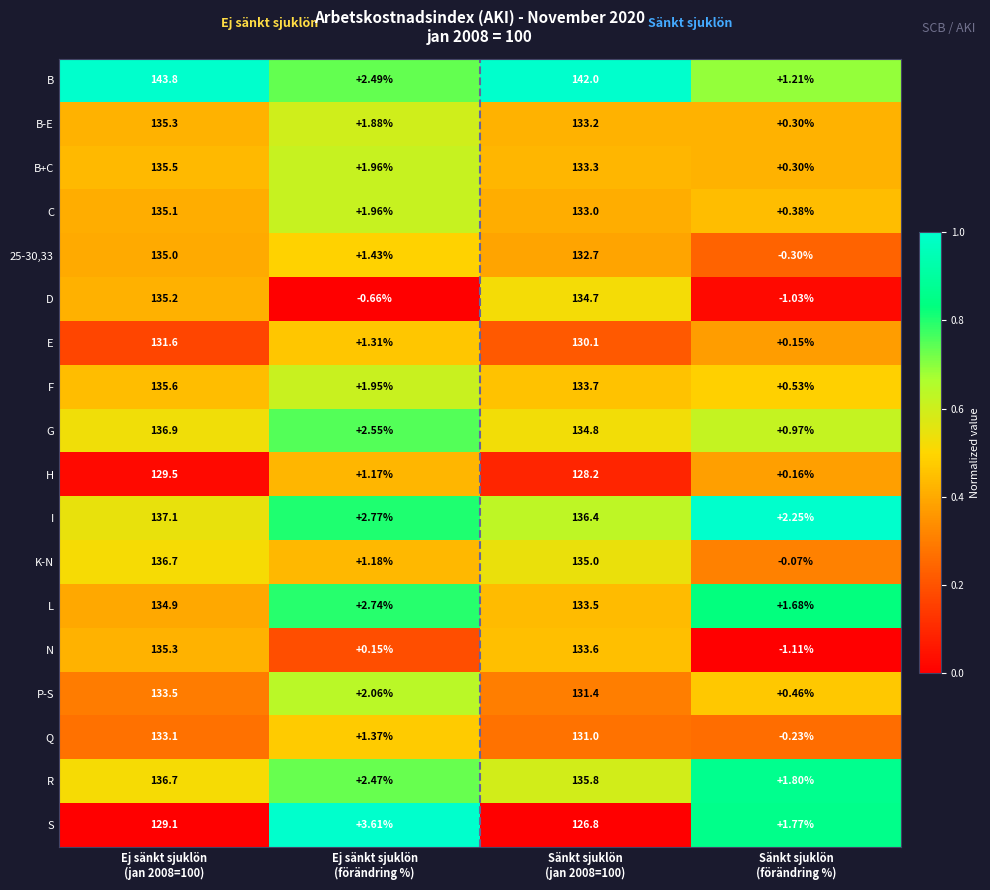

Which series has the largest total across all categories?

B